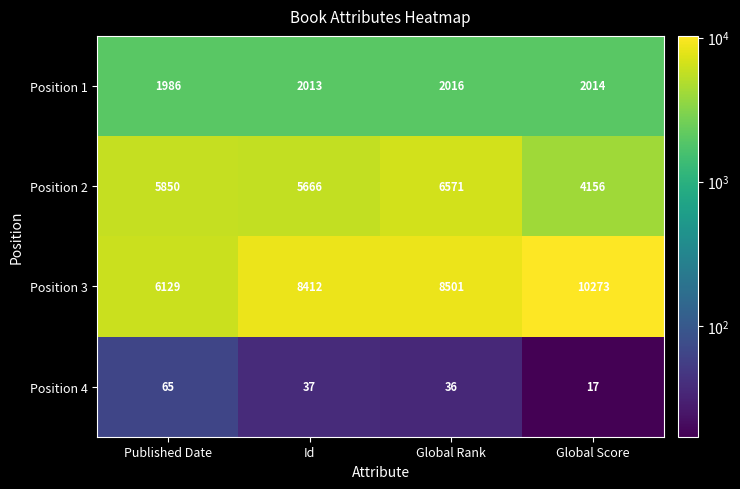

Which series has the largest total across all categories?

Position 3